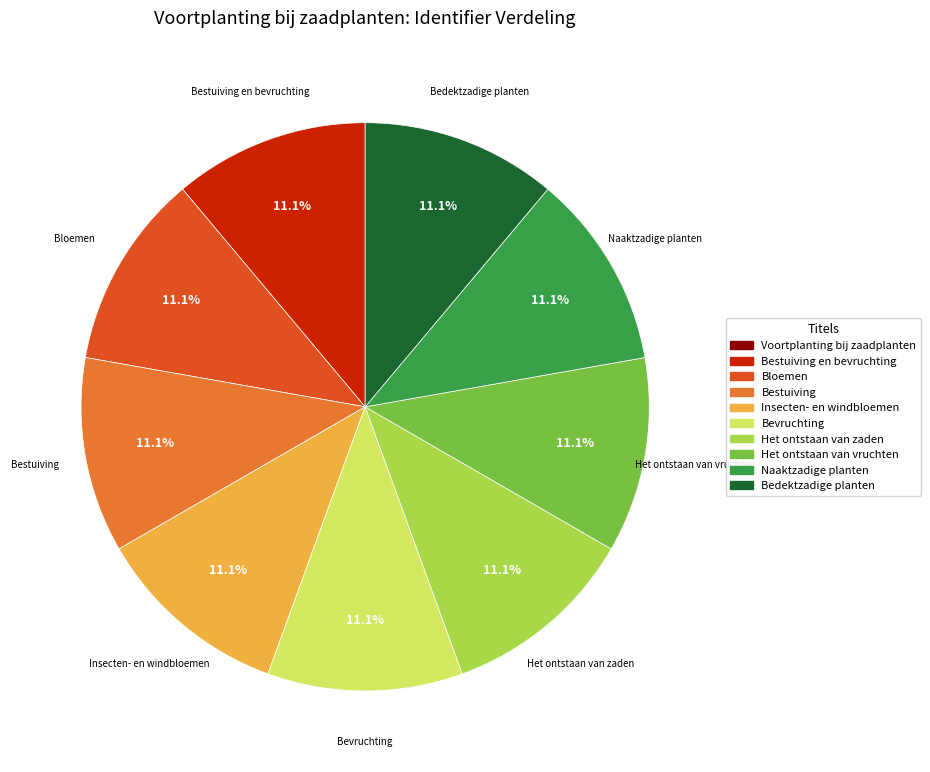

Does any single category account for the majority?

No